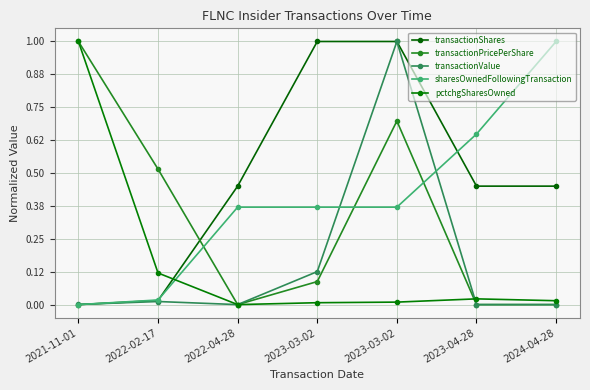

Reading left to right, extract all data points from this chart.

transactionShares: 0.0	0.0	0.5	1.0	1.0	0.5	0.5
transactionPricePerShare: 1.0	0.5	0.0	0.1	0.7	0.0	0.0
transactionValue: 0.0	0.0	0.0	0.1	1.0	0.0	0.0
sharesOwnedFollowingTransaction: 0.0	0.0	0.4	0.4	0.4	0.6	1.0
pctchgSharesOwned: 1.0	0.1	0.0	0.0	0.0	0.0	0.0